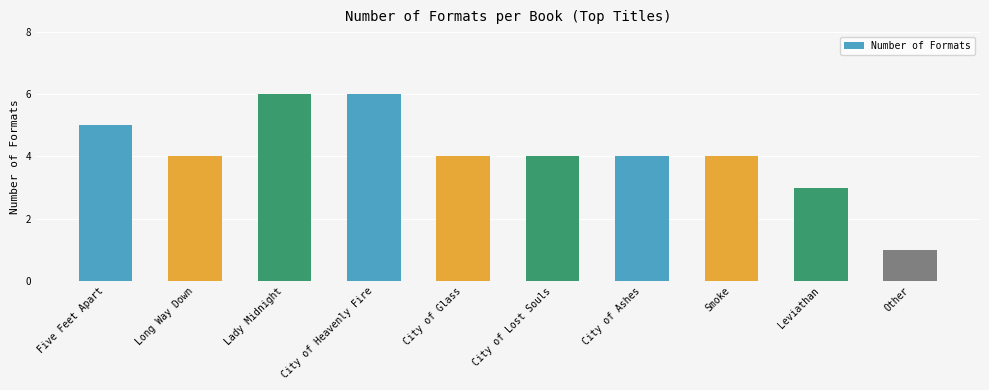

The value at Smoke is 5. True or false?

False